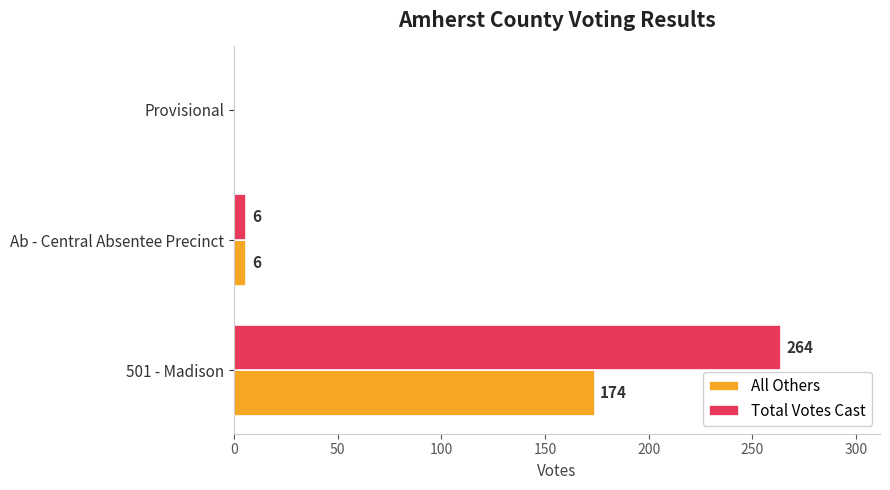

True or false: All Others has a value of 6 at Ab - Central Absentee Precinct.

True